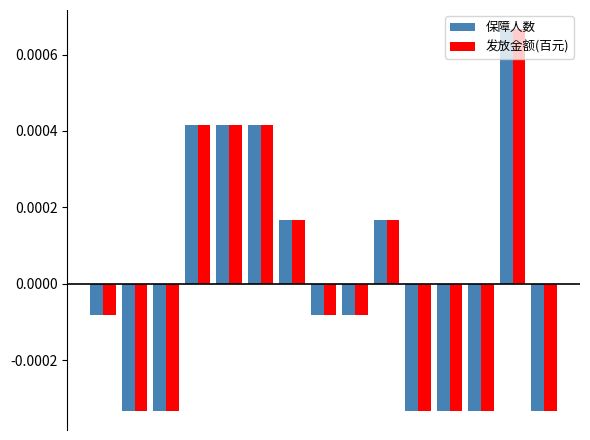

How many series are shown in this chart?

2